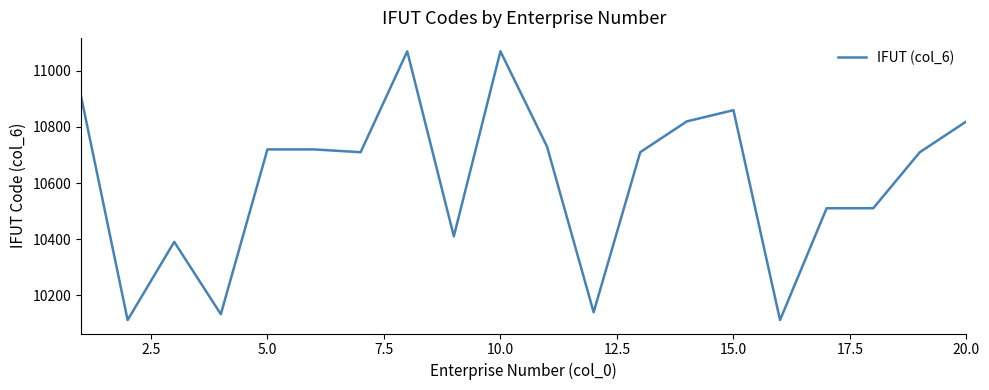

What is the greatest value displayed?

11070